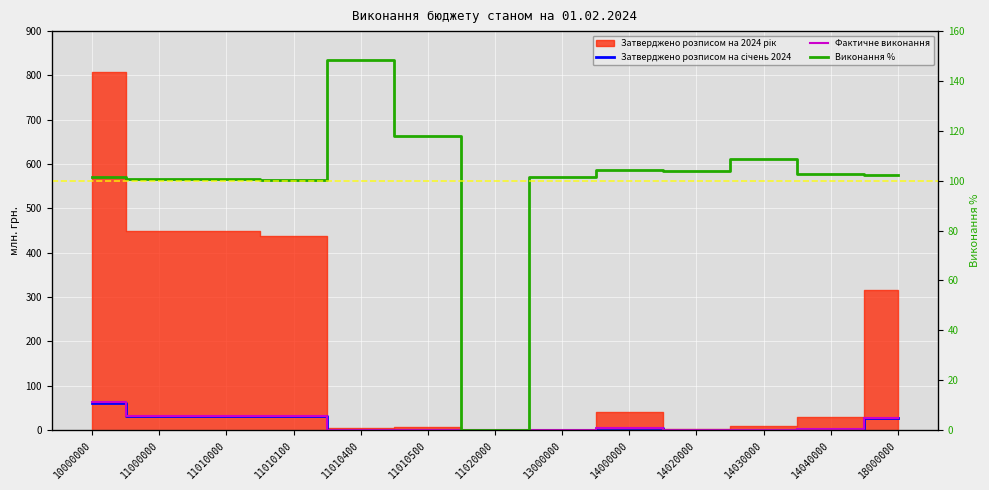

How many values in the Фактичне виконання series are below 2?

6